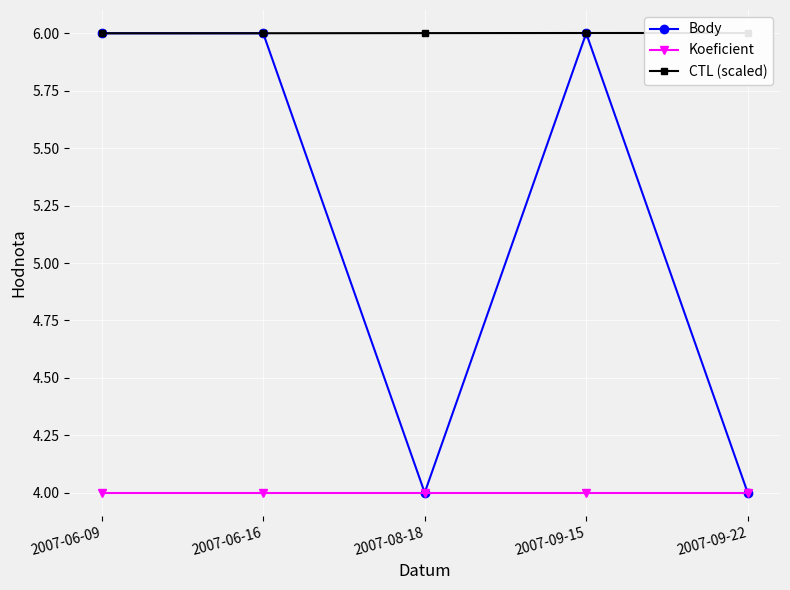

Count the Body values in the range 4 to 6.

5